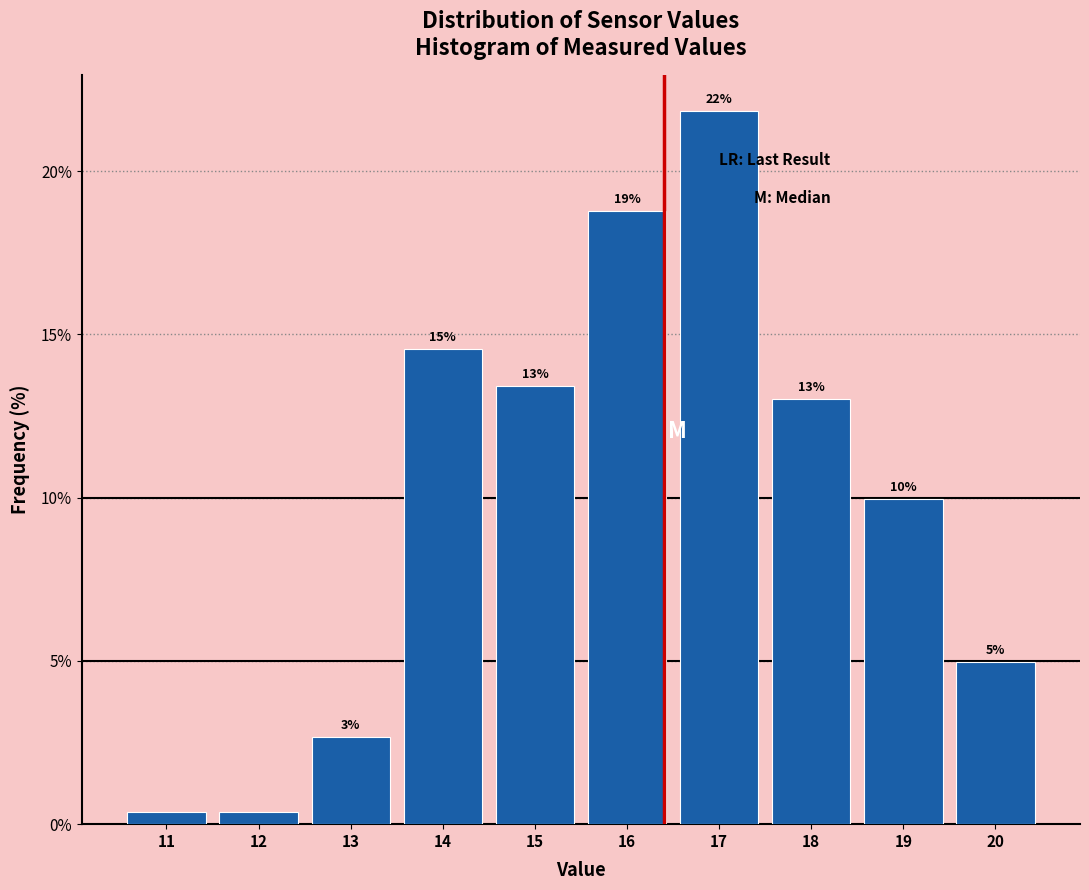

Over which range of the x-axis is the bar tallest?

16.5 to 17.5